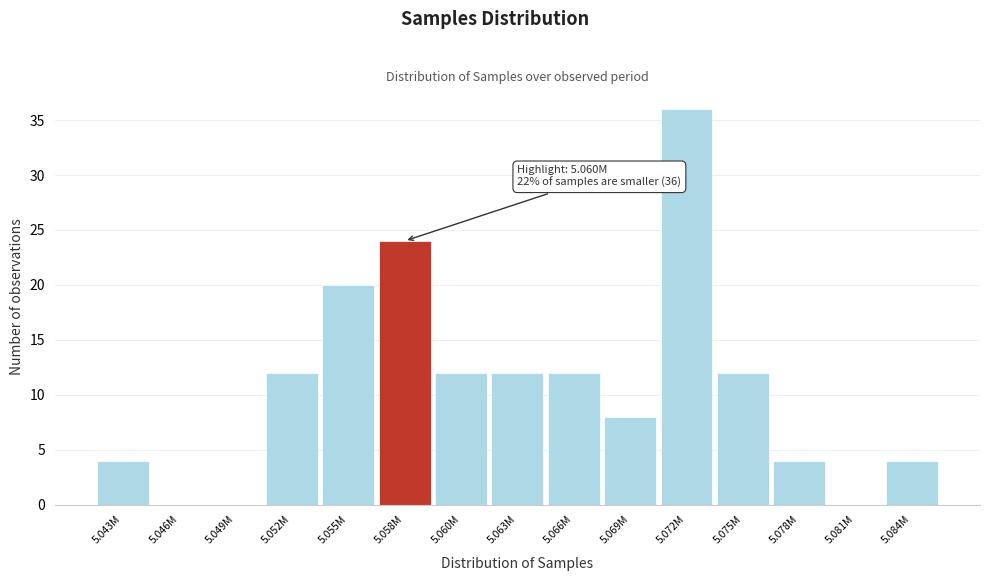

Reading left to right, transcribe all the data shown in this chart.

5.043M=4	5.046M=0	5.049M=0	5.052M=12	5.055M=20	5.058M=24	5.060M=12	5.063M=12	5.066M=12	5.069M=8	5.072M=36	5.075M=12	5.078M=4	5.081M=0	5.084M=4